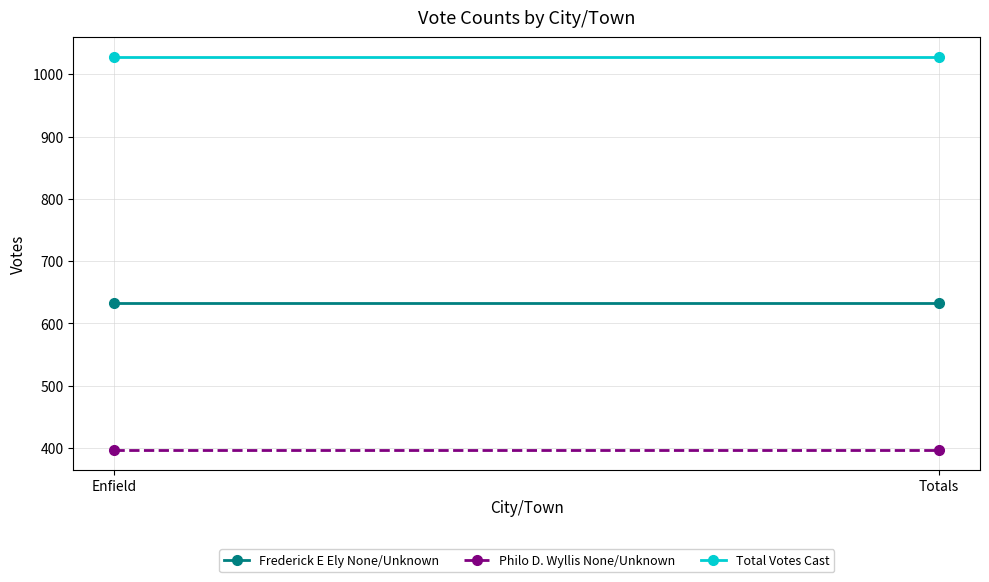

The Frederick E Ely None/Unknown series shows 632 at Enfield. True or false?

True